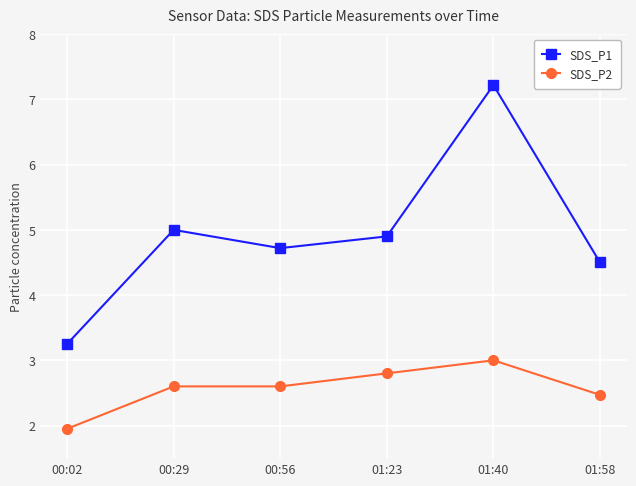

True or false: SDS_P2 has a value of 4.3 at 00:56.

False